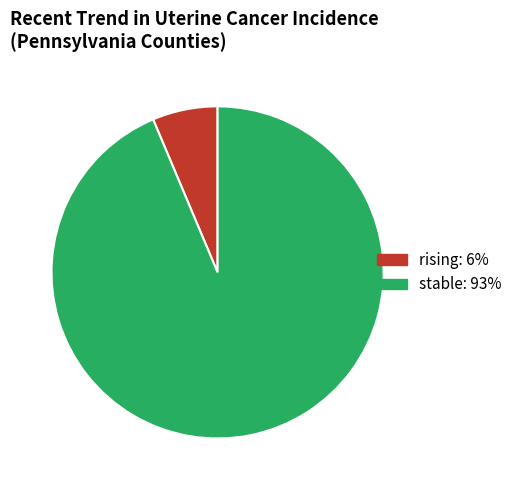

Which category accounts for the majority?

stable